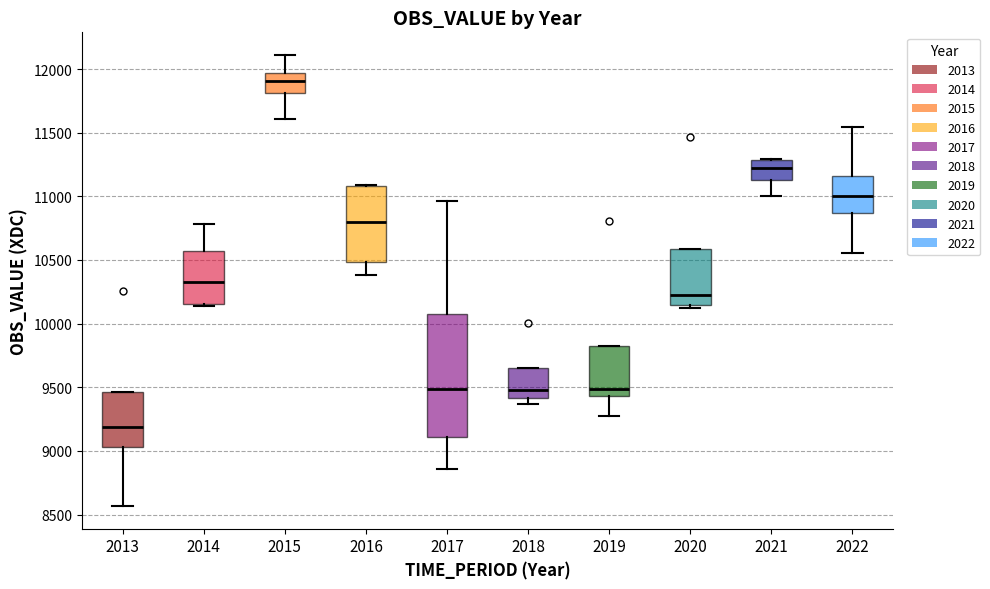

Reading left to right, read every box against the y-axis: the position of its median line, the range the box covers, and the ends of its whiskers. The values are not printed on the chart, so give them approximately, as read against the axis.

2013: median 9200, box 9050 to 9450, whiskers 8550 to 9450
2014: median 10350, box 10150 to 10550, whiskers 10150 to 10800
2015: median 11900, box 11800 to 11950, whiskers 11600 to 12100
2016: median 10800, box 10500 to 11100, whiskers 10400 to 11100
2017: median 9500, box 9100 to 10050, whiskers 8850 to 10950
2018: median 9500, box 9400 to 9650, whiskers 9350 to 9650
2019: median 9500, box 9450 to 9800, whiskers 9300 to 9800
2020: median 10200, box 10150 to 10600, whiskers 10100 to 10600
2021: median 11250, box 11150 to 11300, whiskers 11000 to 11300
2022: median 11000, box 10850 to 11150, whiskers 10550 to 11550